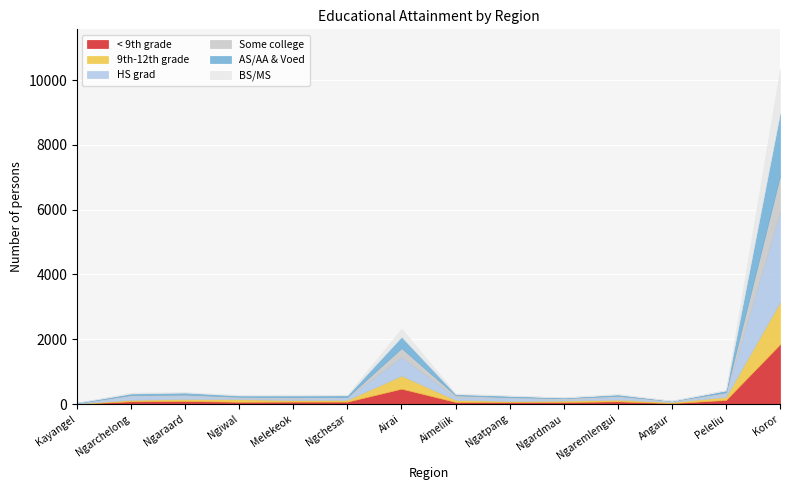

Reading left to right, transcribe all the data shown in this chart.

< 9th grade: 8	84	95	69	74	74	474	64	57	60	83	28	126	1846
9th-12th grade: 8	46	63	81	50	57	402	64	38	47	53	33	97	1303
HS grad: 13	122	103	46	44	74	574	83	104	42	87	29	98	2786
Some college: 2	26	32	29	42	15	279	58	14	33	30	6	41	1104
AS/AA & Voed: 7	48	60	38	53	51	348	37	41	20	42	5	59	1944
BS/MS: 0	27	18	23	26	18	250	24	12	7	20	5	11	1345